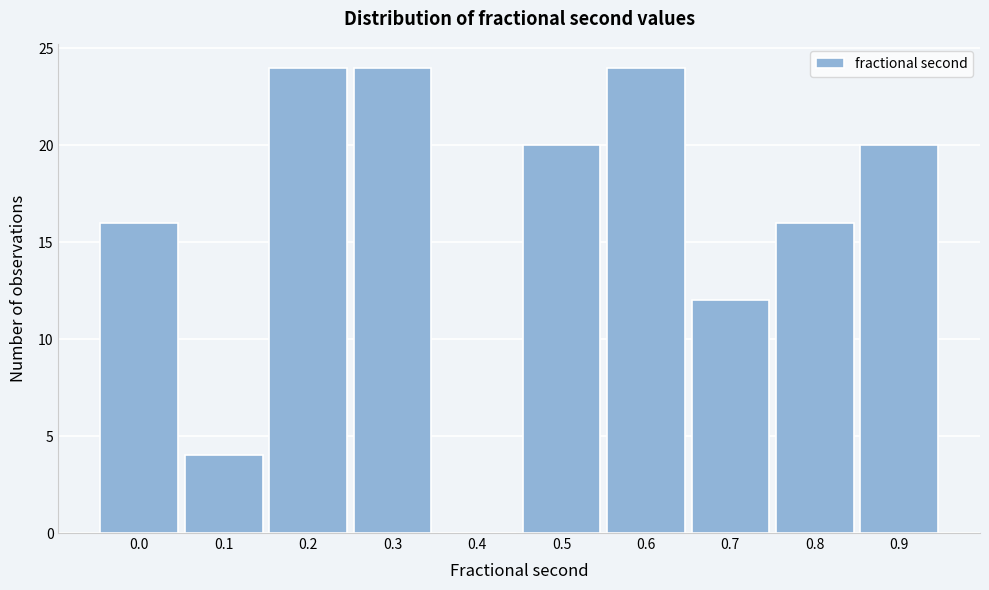

Reading right to left, what are all the values shown in this chart?

0.9=20	0.8=16	0.7=12	0.6=24	0.5=20	0.4=0	0.3=24	0.2=24	0.1=4	0.0=16